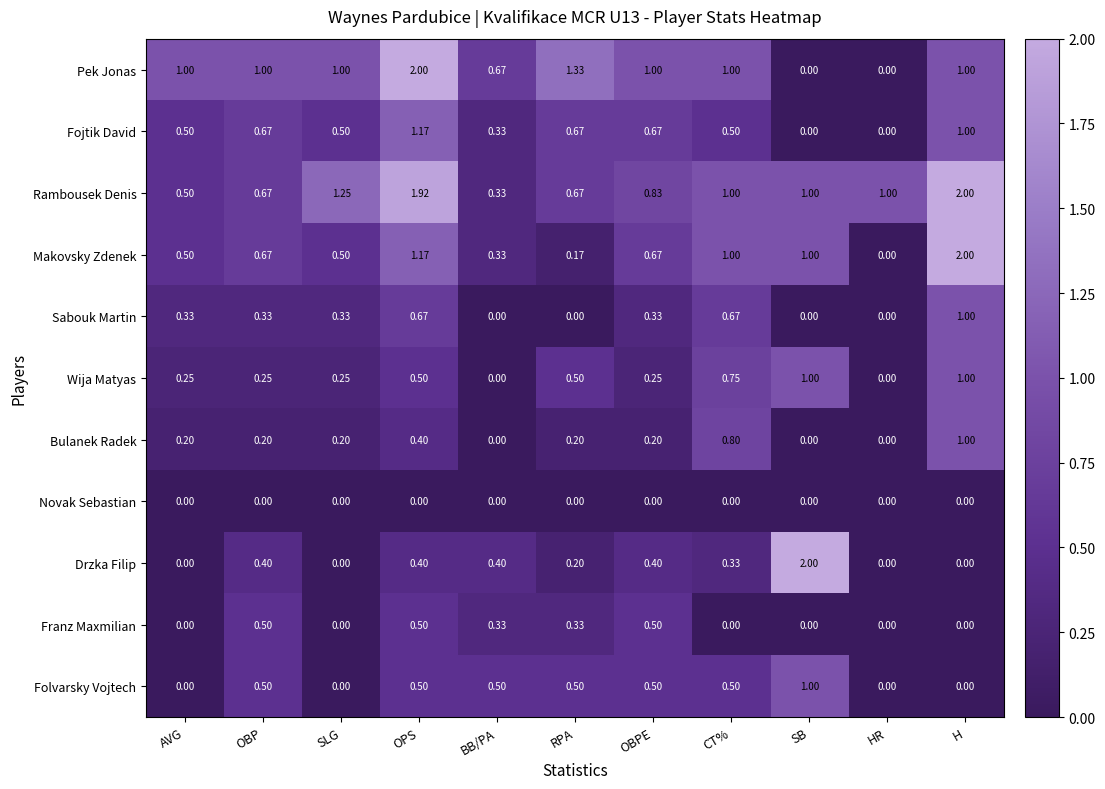

Is the value of Bulanek Radek at OPS greater than the value of Pek Jonas at SB?

Yes